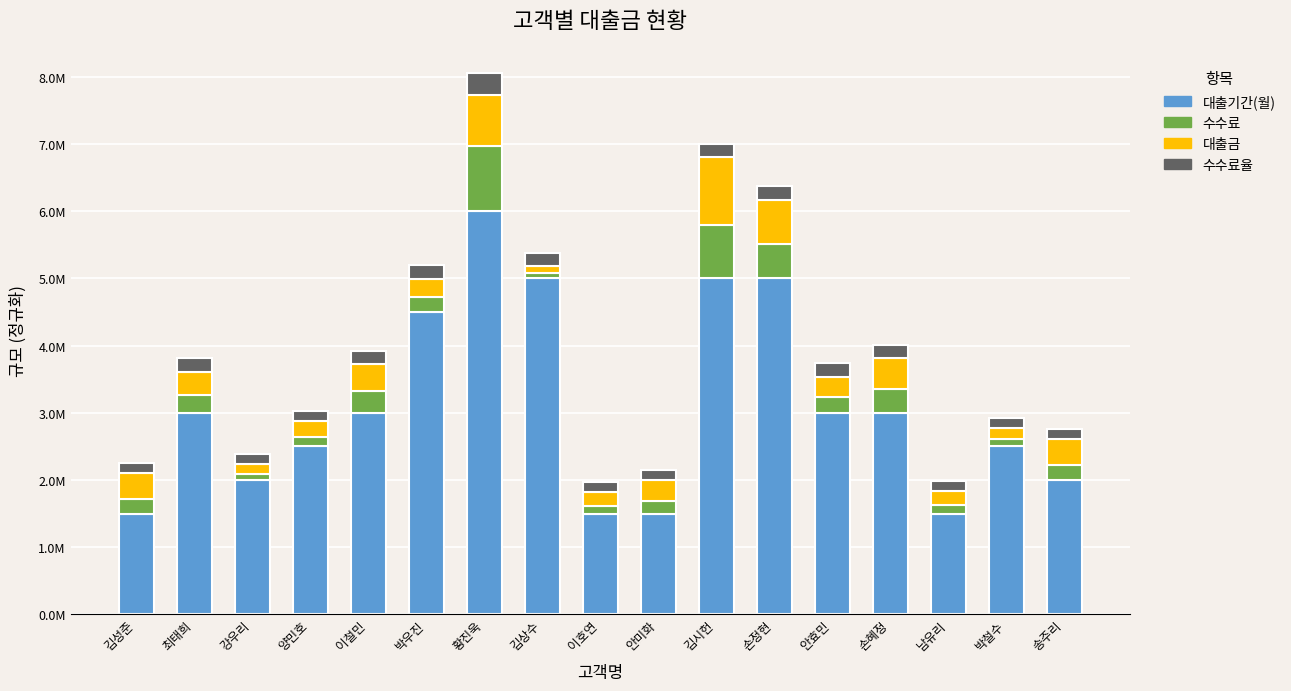

What are all the series names shown in the legend?

대출기간(월), 수수료, 대출금, 수수료율